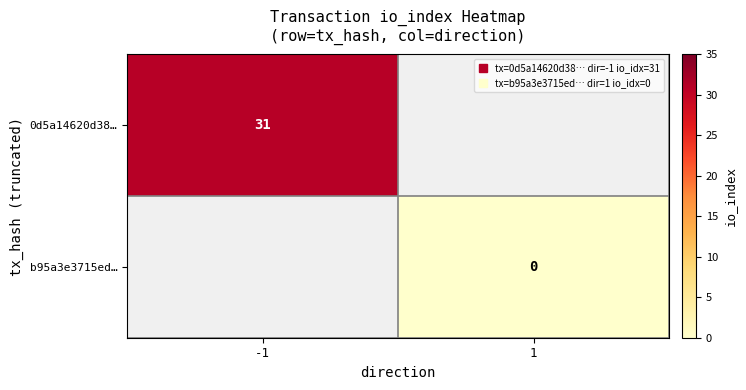

Which series has the widest spread of values?

0d5a14620d38…